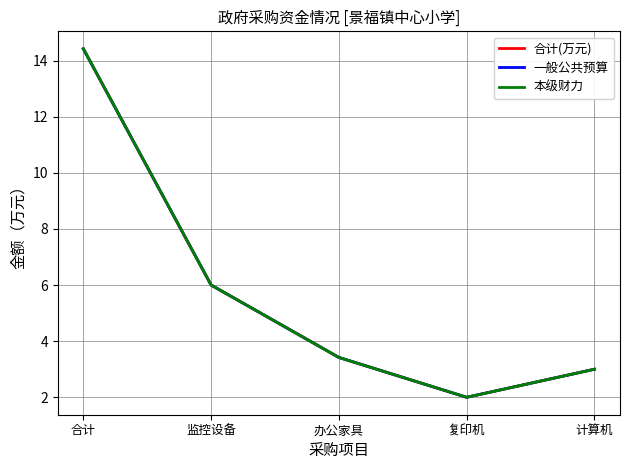

True or false: 本级财力 has more than 1 interior local peaks.

False